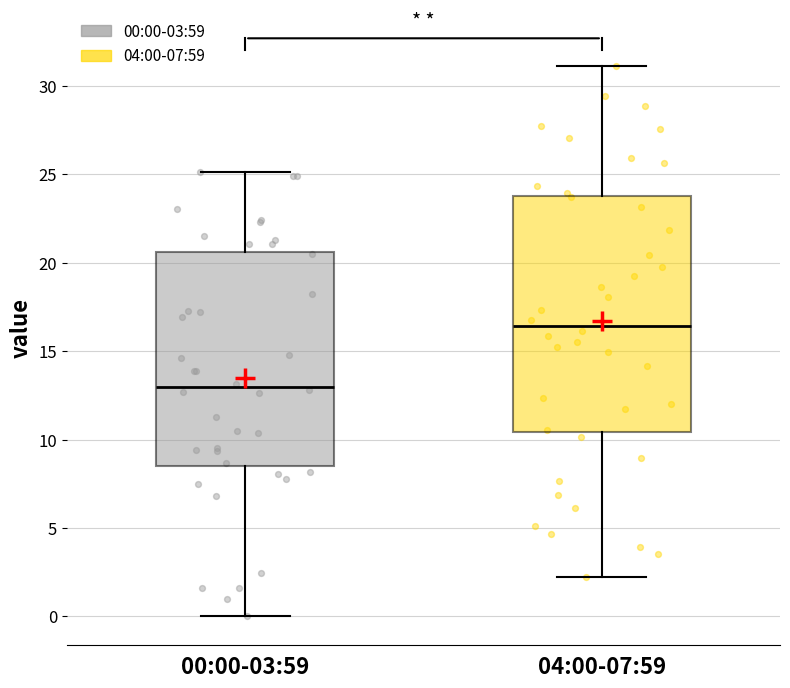

Which box's median line is the highest?

04:00-07:59